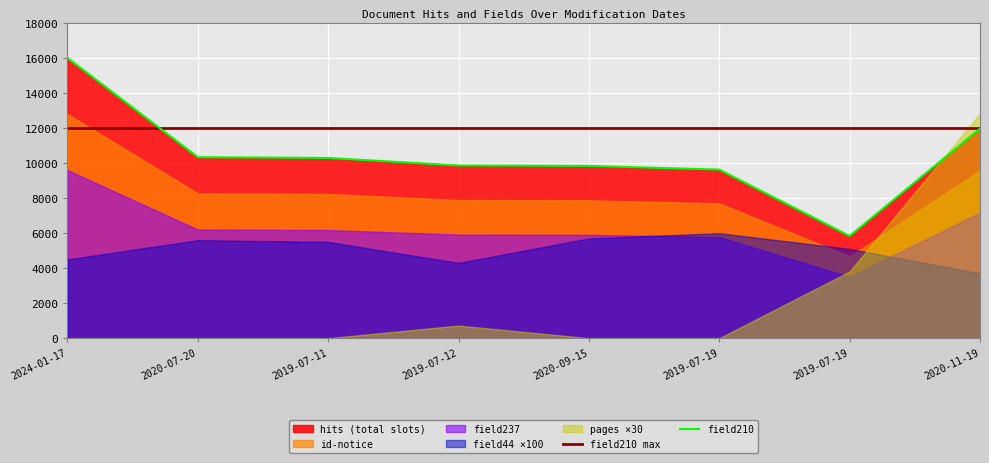

The field210 series shows 10297 at 2019-07-11. True or false?

True